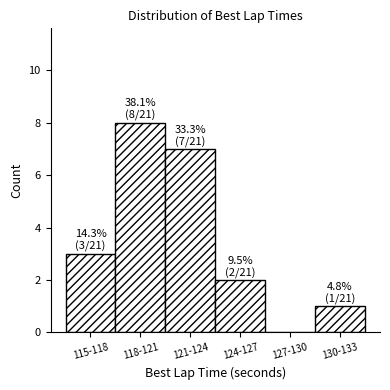

Reading left to right, extract all data points from this chart.

115-118=3	118-121=8	121-124=7	124-127=2	127-130=0	130-133=1